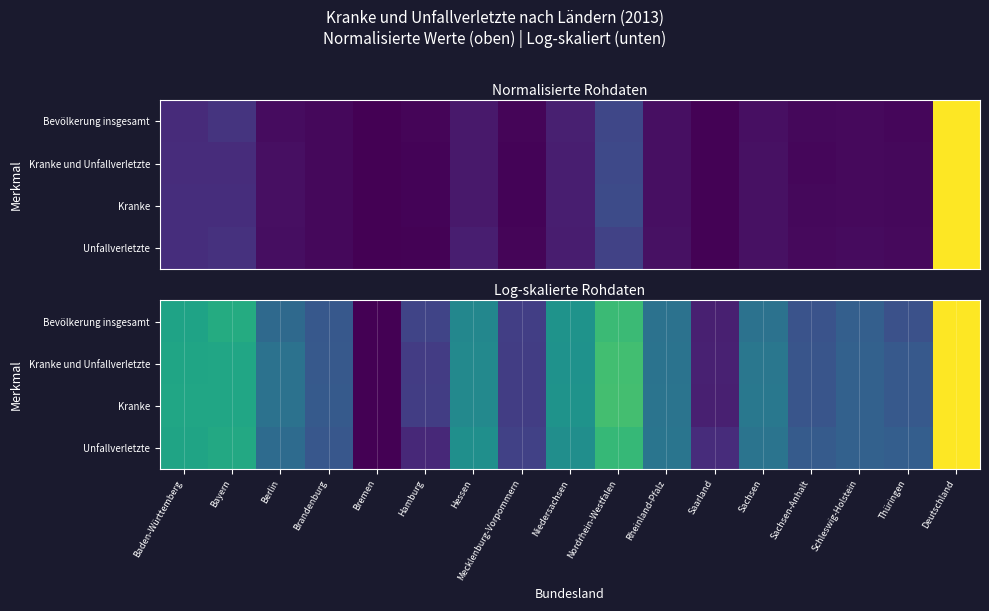

What is the difference between the maximum and minimum values in the Bevölkerung insgesamt series?

1.0